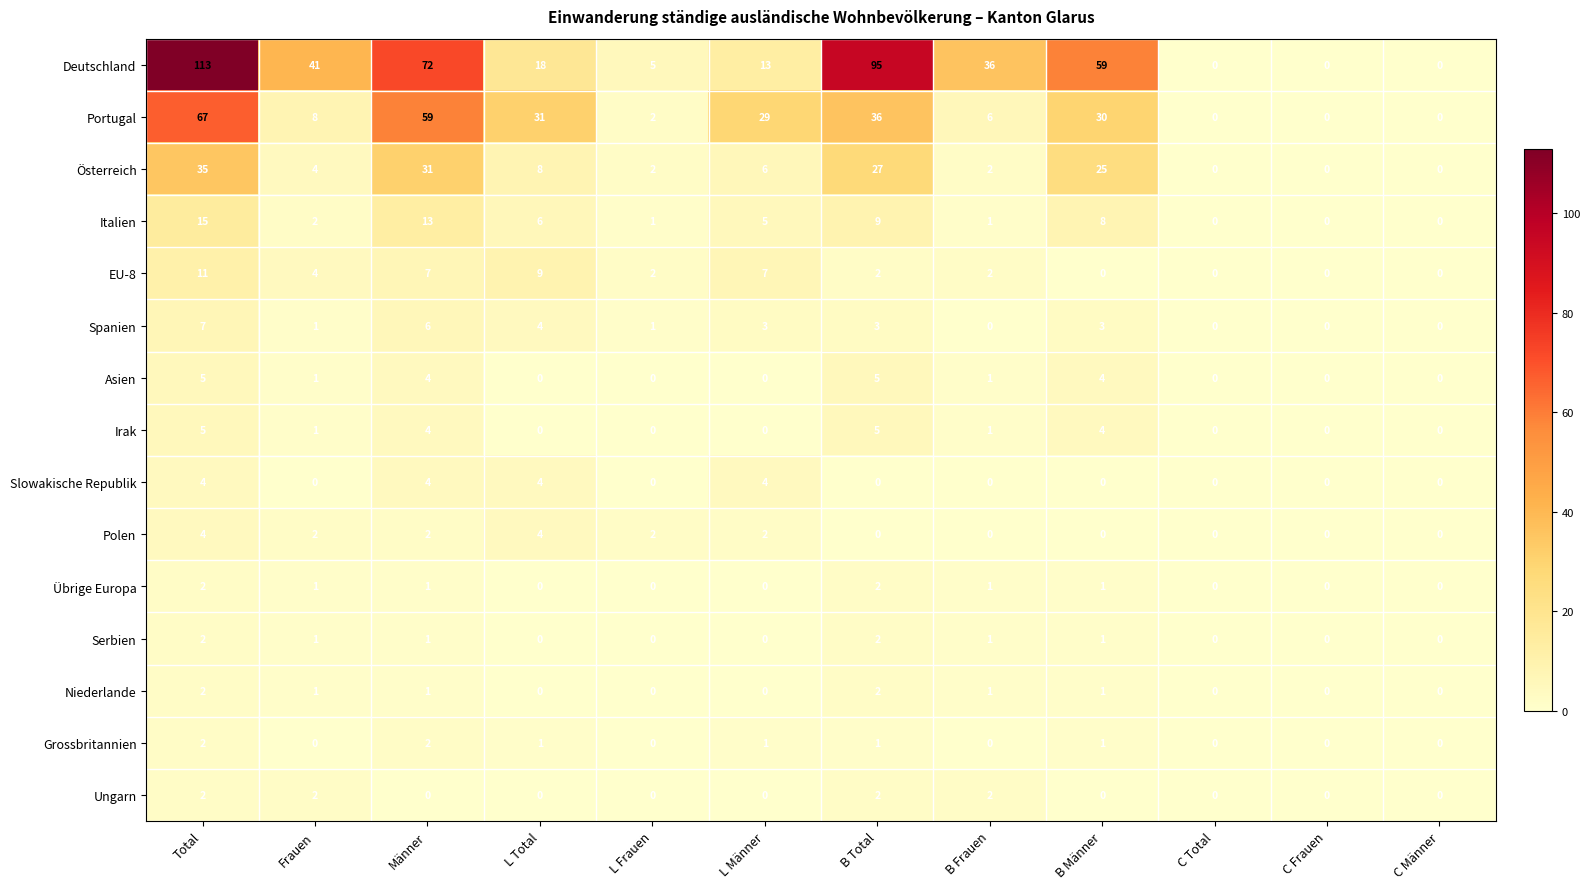

Is it true that Asien equals 2 at L Frauen?

False